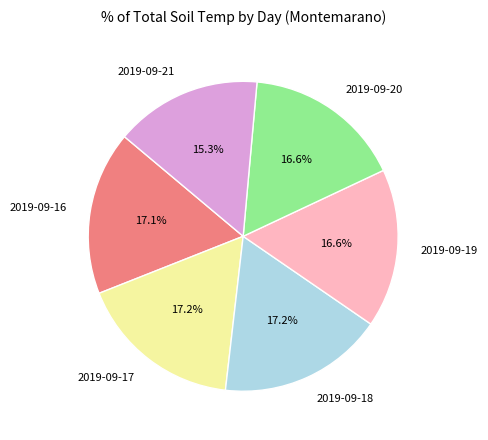

Between 2019-09-21 and 2019-09-20, which is larger?

2019-09-20